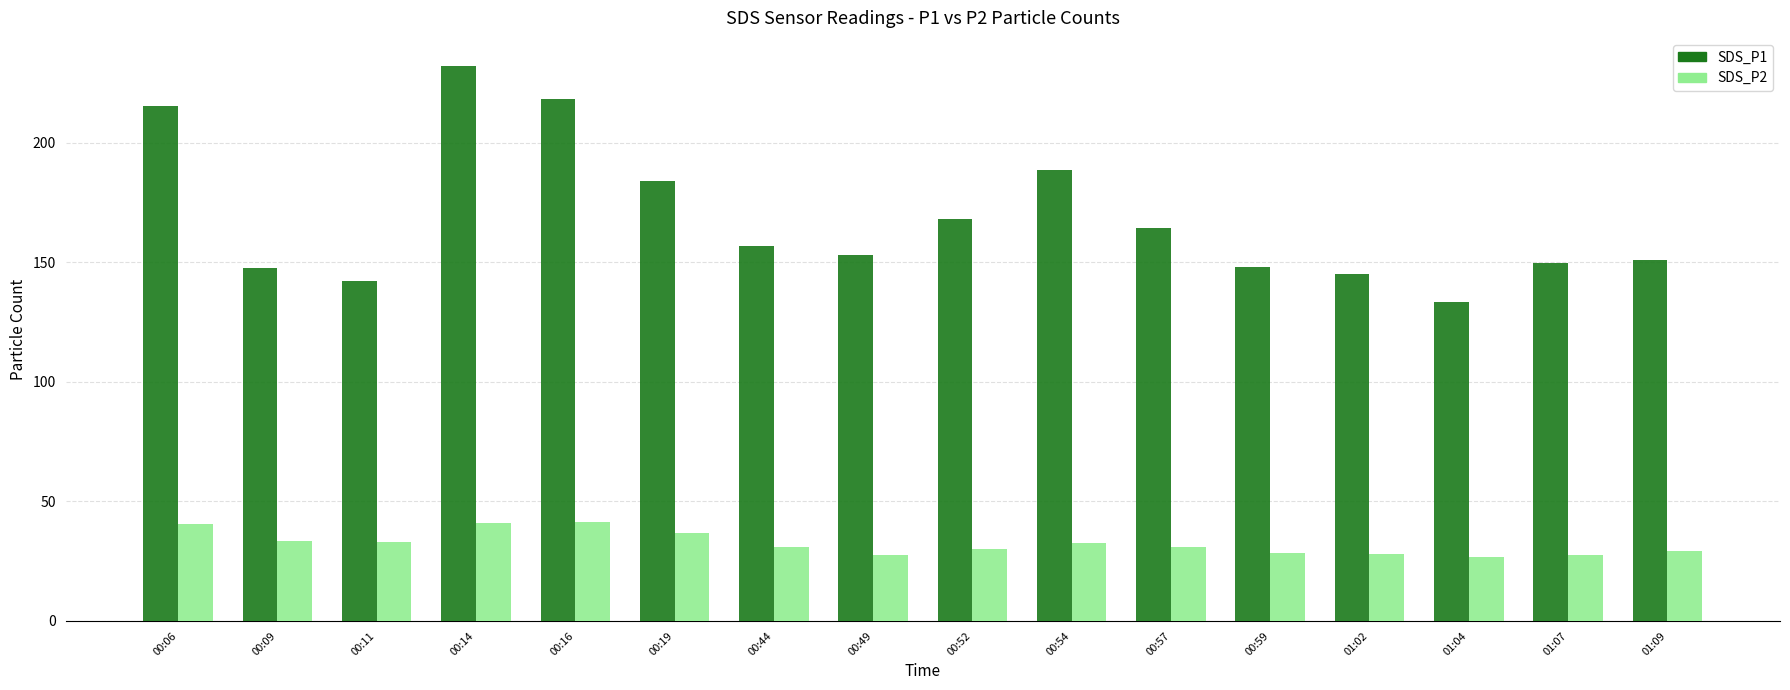

What is the maximum value shown in the chart?

232.2